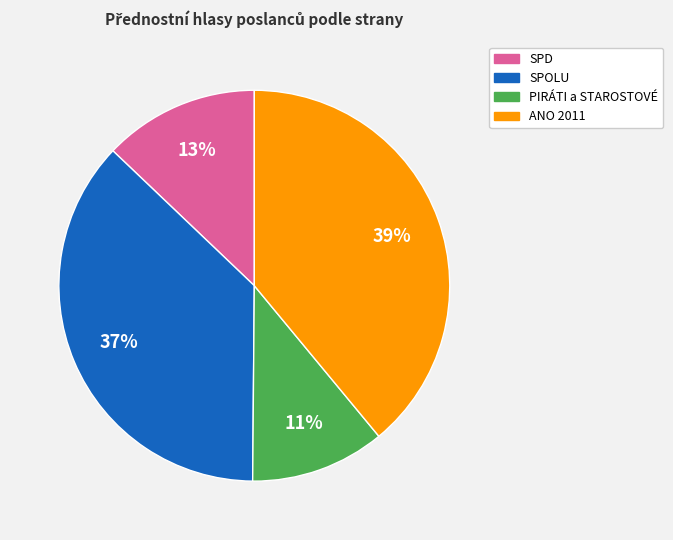

Is there any slice that represents more than half of the pie?

No